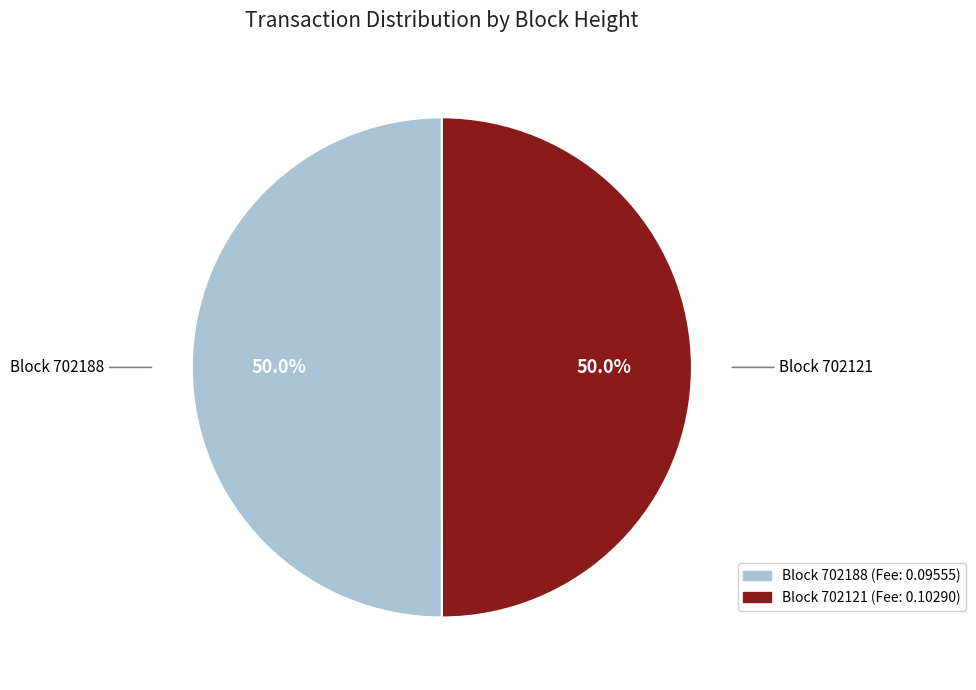

Count the number of slices in the pie.

2